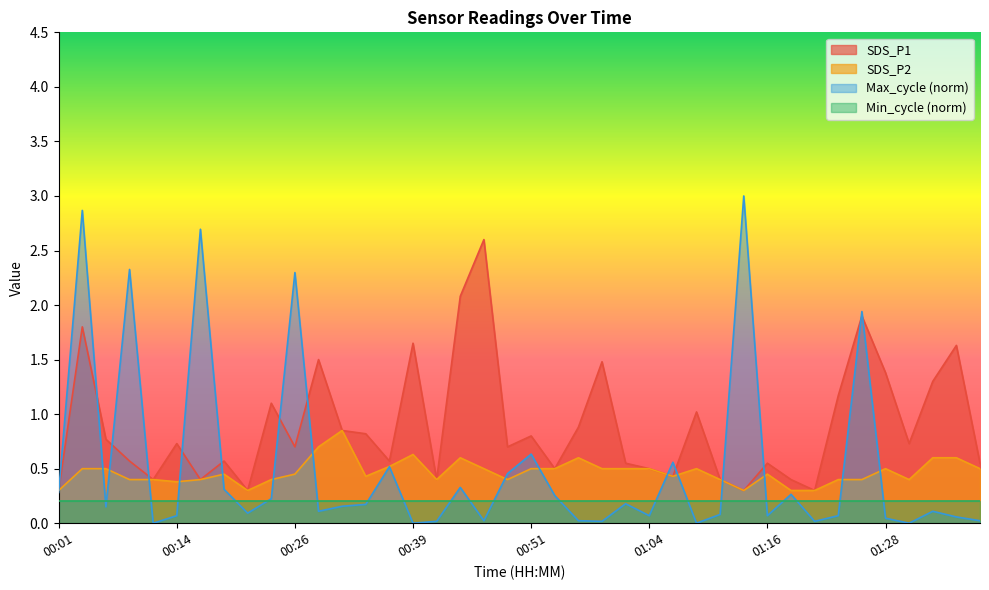

Which series has the widest spread of values?

Max_cycle (norm)